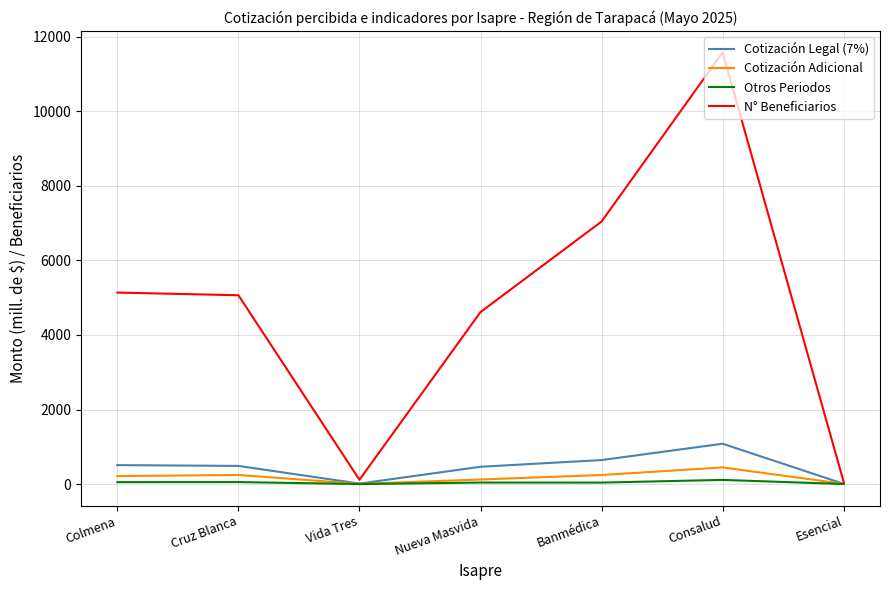

What is the highest value of the Cotización Legal (7%) series?

1082.1